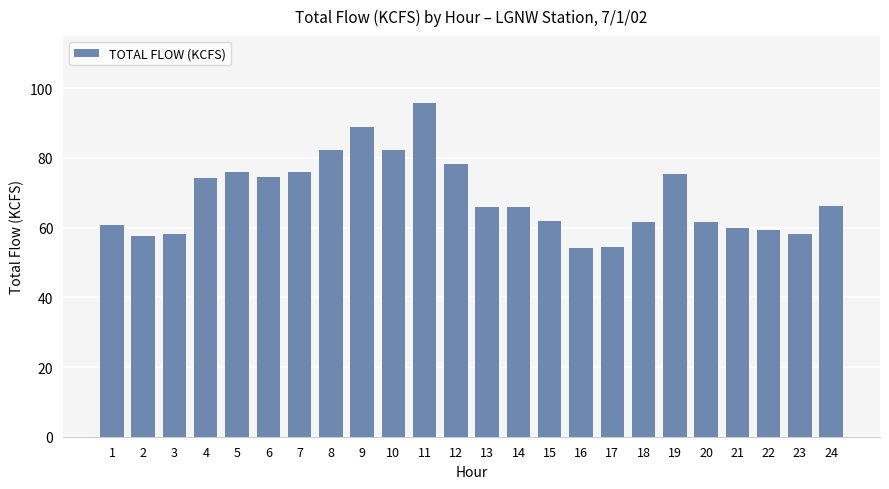

What is the maximum value shown in the chart?

95.8